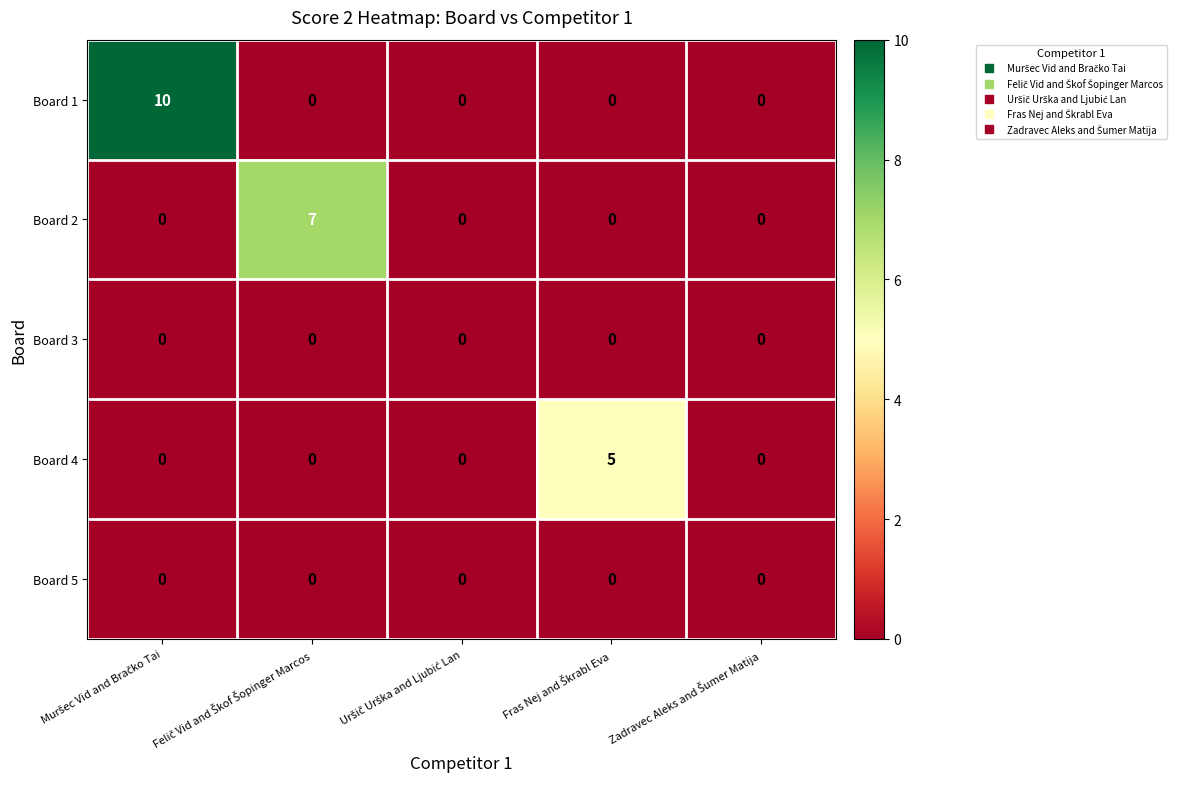

What is the difference between the maximum and minimum values in the Board 1 series?

10